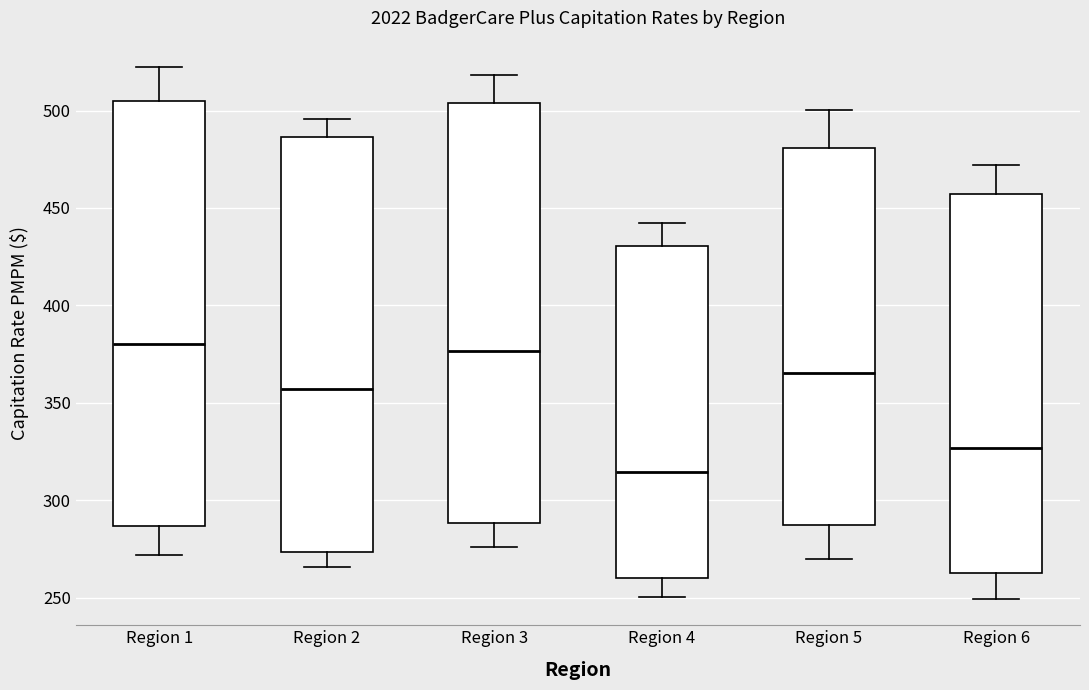

Reading left to right, transcribe this box plot: for each box, give where its median line is, the range the box spans, and where its two whiskers end, as read against the y-axis. The values are not printed on the chart, so give them approximately, as read against the axis.

Region 1: median 380, box 285 to 505, whiskers 270 to 520
Region 2: median 355, box 275 to 485, whiskers 265 to 495
Region 3: median 375, box 290 to 505, whiskers 275 to 520
Region 4: median 315, box 260 to 430, whiskers 250 to 440
Region 5: median 365, box 285 to 480, whiskers 270 to 500
Region 6: median 325, box 265 to 455, whiskers 250 to 470